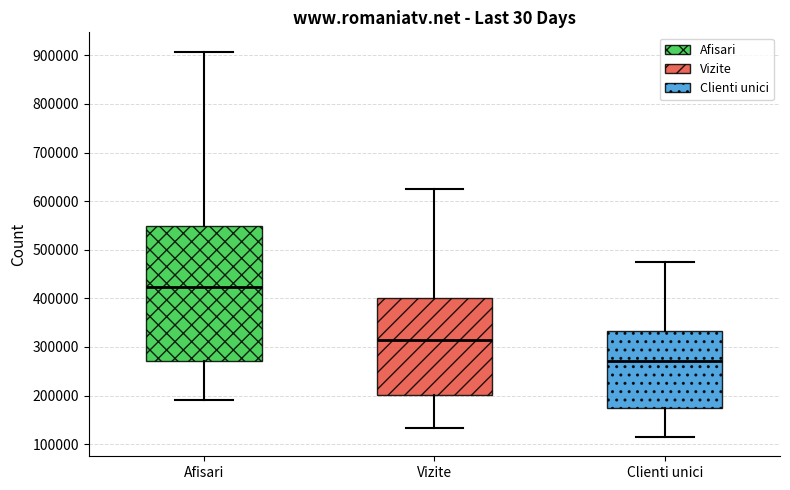

Where does the upper whisker of the box for Vizite end on the y-axis? The values are not printed on the chart, so give them approximately, as read against the axis.

620000